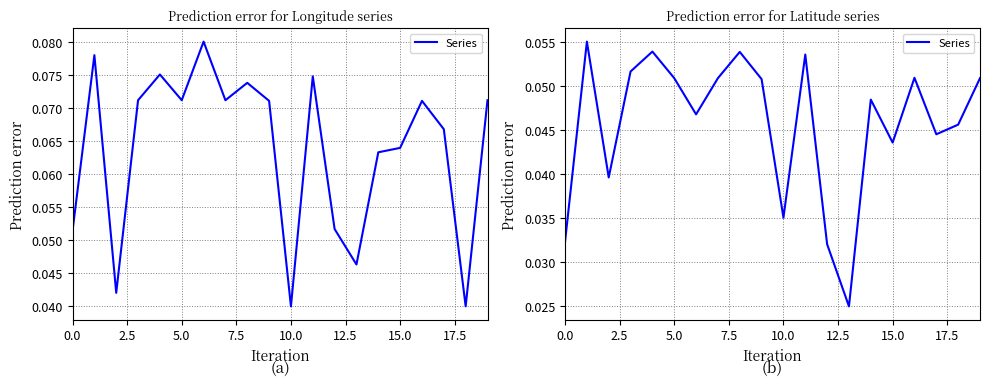

What is the value of the 9th point from the left?

0.1